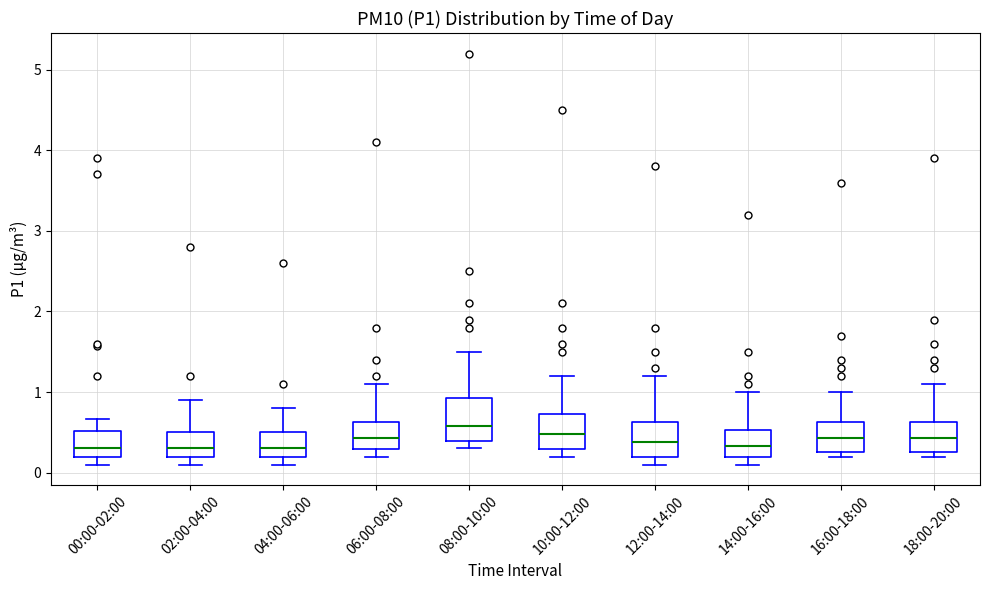

Reading left to right, read every box against the y-axis: the position of its median line, the range the box covers, and the ends of its whiskers. The values are not printed on the chart, so give them approximately, as read against the axis.

00:00-02:00: median 0.3, box 0.2 to 0.5, whiskers 0.1 to 0.7
02:00-04:00: median 0.3, box 0.2 to 0.5, whiskers 0.1 to 0.9
04:00-06:00: median 0.3, box 0.2 to 0.5, whiskers 0.1 to 0.8
06:00-08:00: median 0.4, box 0.3 to 0.6, whiskers 0.2 to 1.1
08:00-10:00: median 0.6, box 0.4 to 0.9, whiskers 0.3 to 1.5
10:00-12:00: median 0.5, box 0.3 to 0.7, whiskers 0.2 to 1.2
12:00-14:00: median 0.4, box 0.2 to 0.6, whiskers 0.1 to 1.2
14:00-16:00: median 0.3, box 0.2 to 0.5, whiskers 0.1 to 1.0
16:00-18:00: median 0.4, box 0.3 to 0.6, whiskers 0.2 to 1.0
18:00-20:00: median 0.4, box 0.3 to 0.6, whiskers 0.2 to 1.1